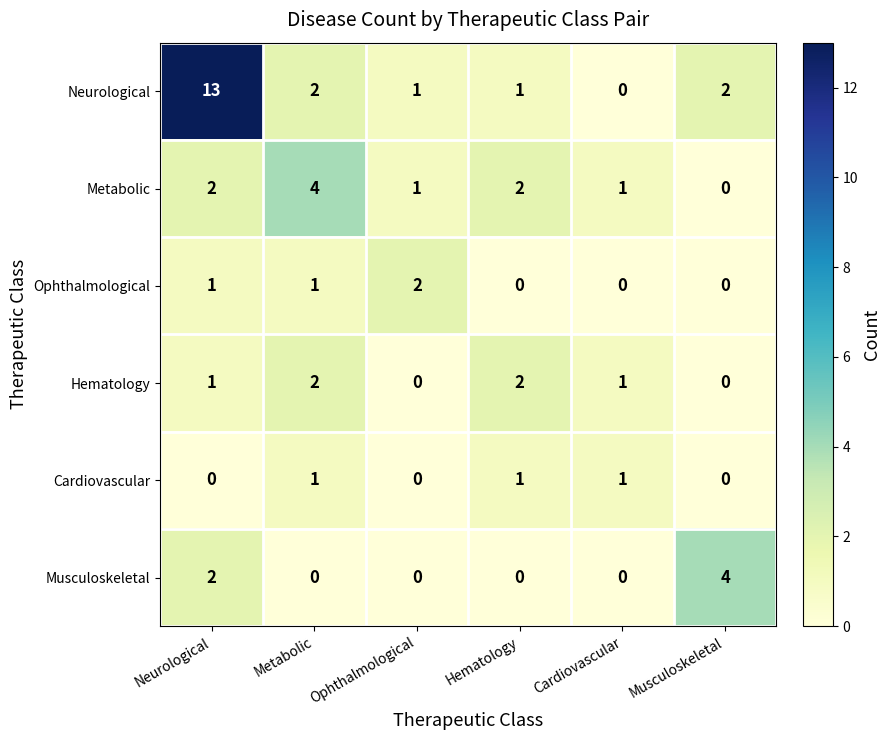

True or false: Cardiovascular has a value of 2 at Metabolic.

False